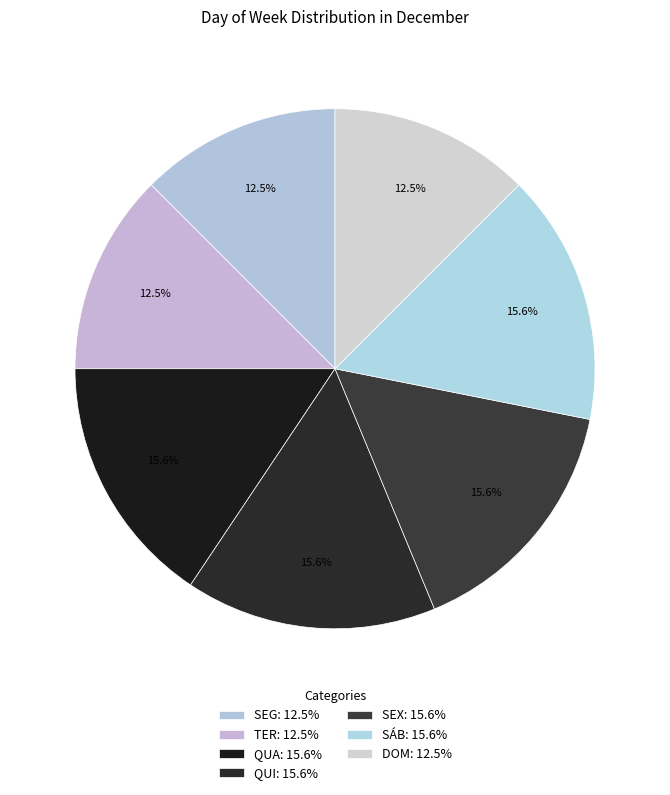

What is the largest slice in the pie chart?

QUA